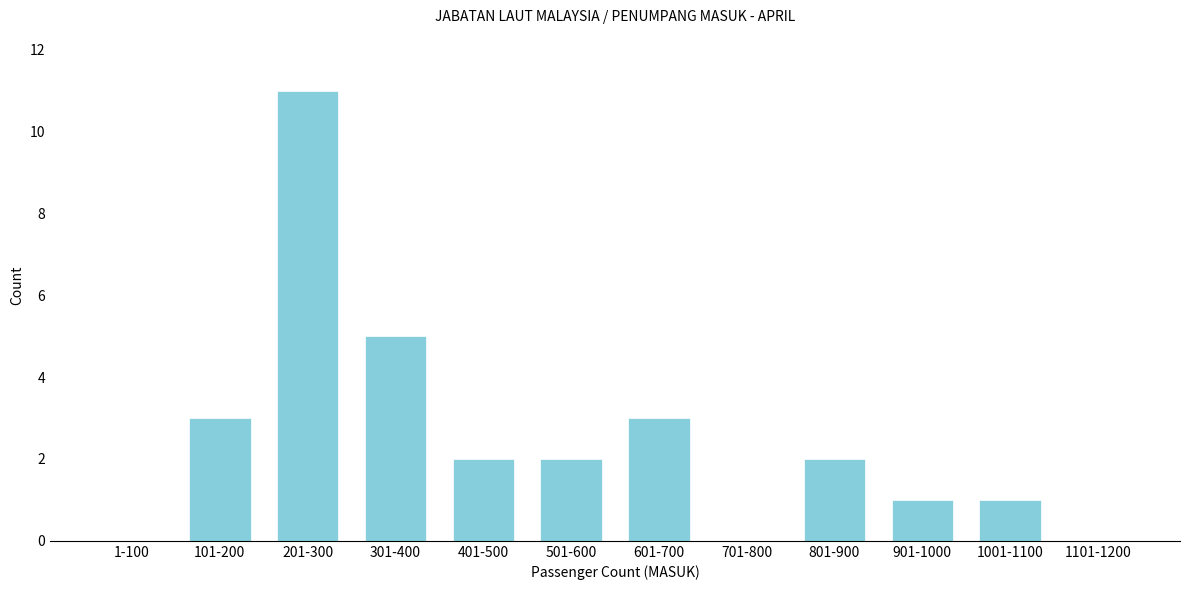

Reading left to right, extract all data points from this chart.

1-100=0	101-200=3	201-300=11	301-400=5	401-500=2	501-600=2	601-700=3	701-800=0	801-900=2	901-1000=1	1001-1100=1	1101-1200=0